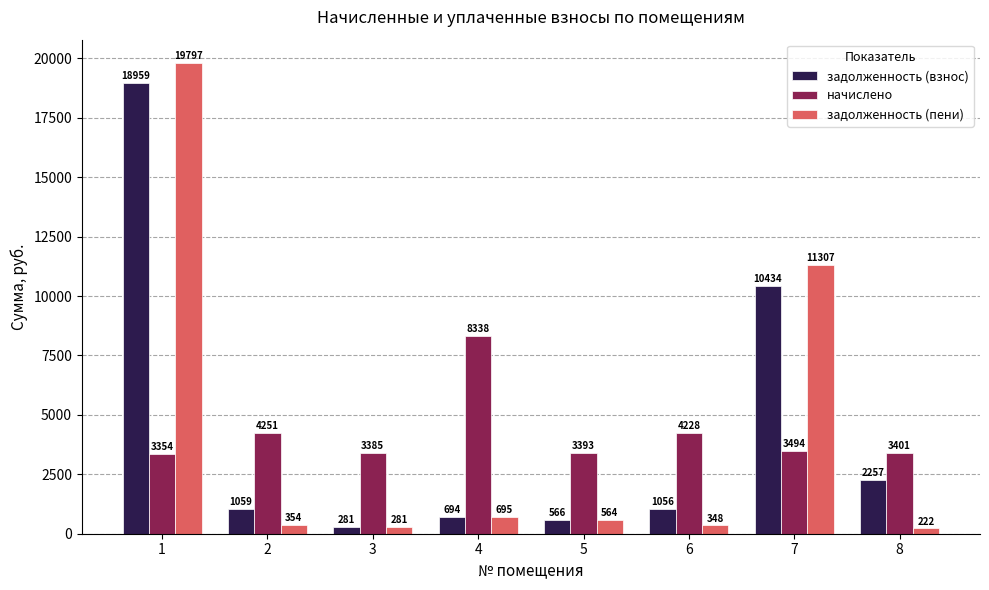

What is the difference between the highest and lowest values at 8?

3178.7